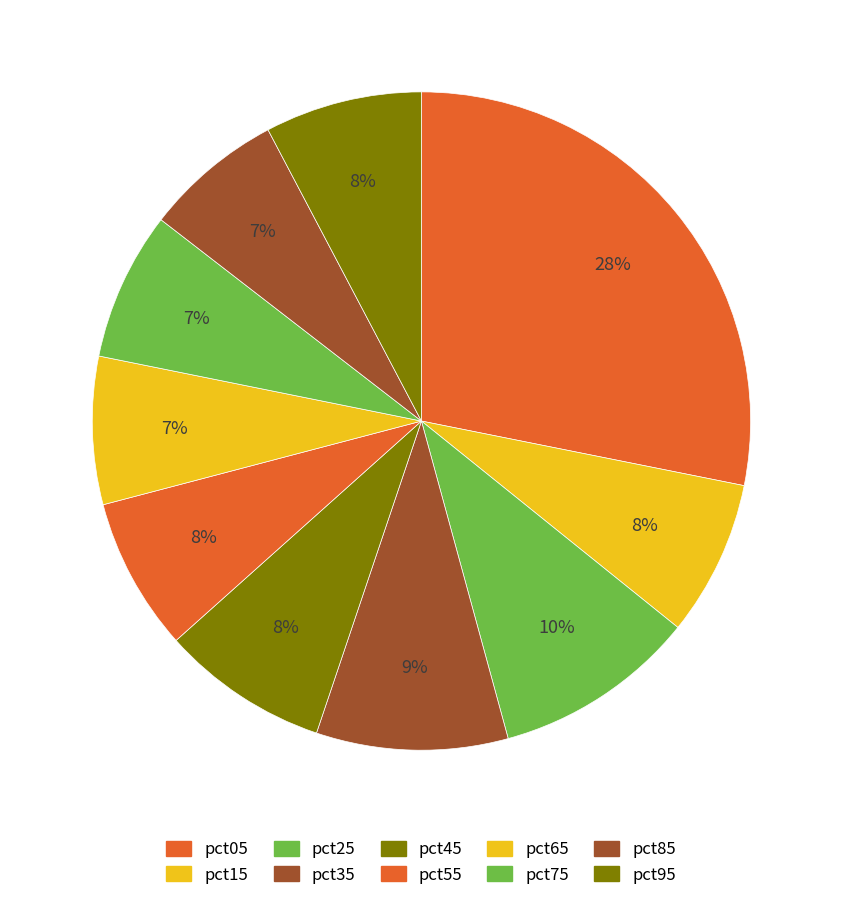

How many slices are in this pie chart?

10